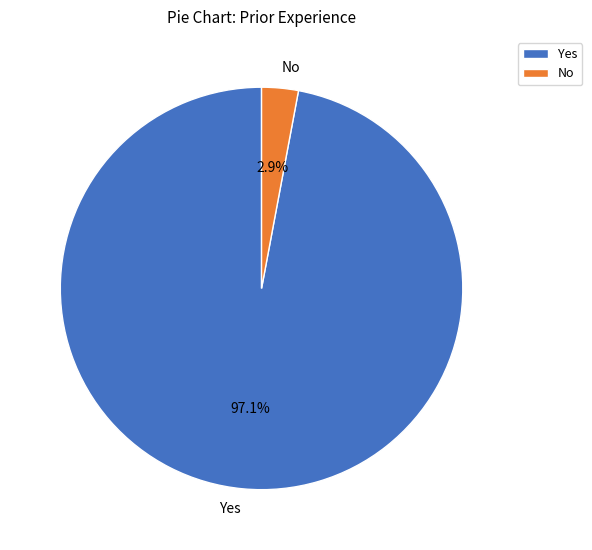

To the nearest percent, what portion does Yes represent?

97%